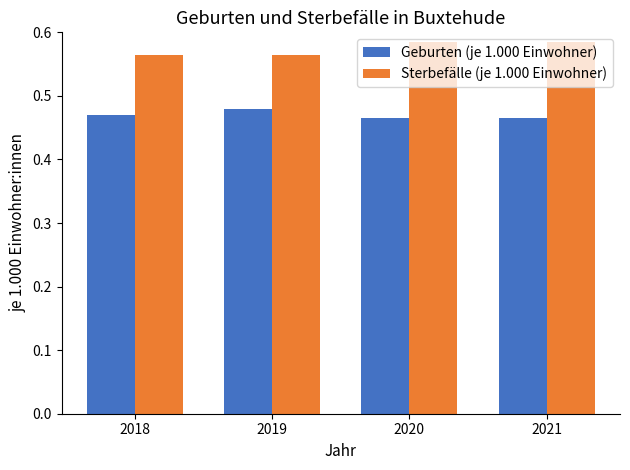

What is the sum of all Sterbefälle (je 1.000 Einwohner) values?

2.3